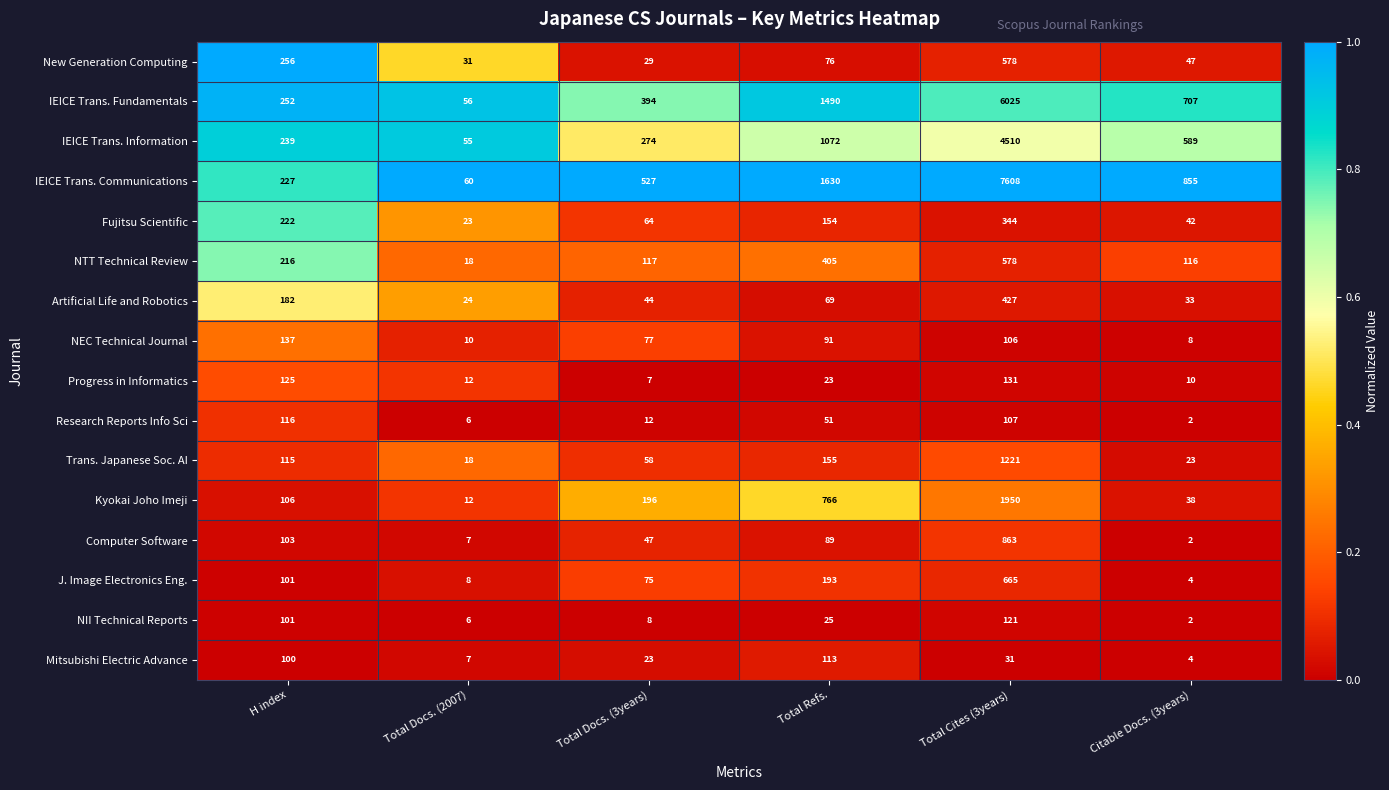

Where does the NEC Technical Journal series first go above 91?

H index